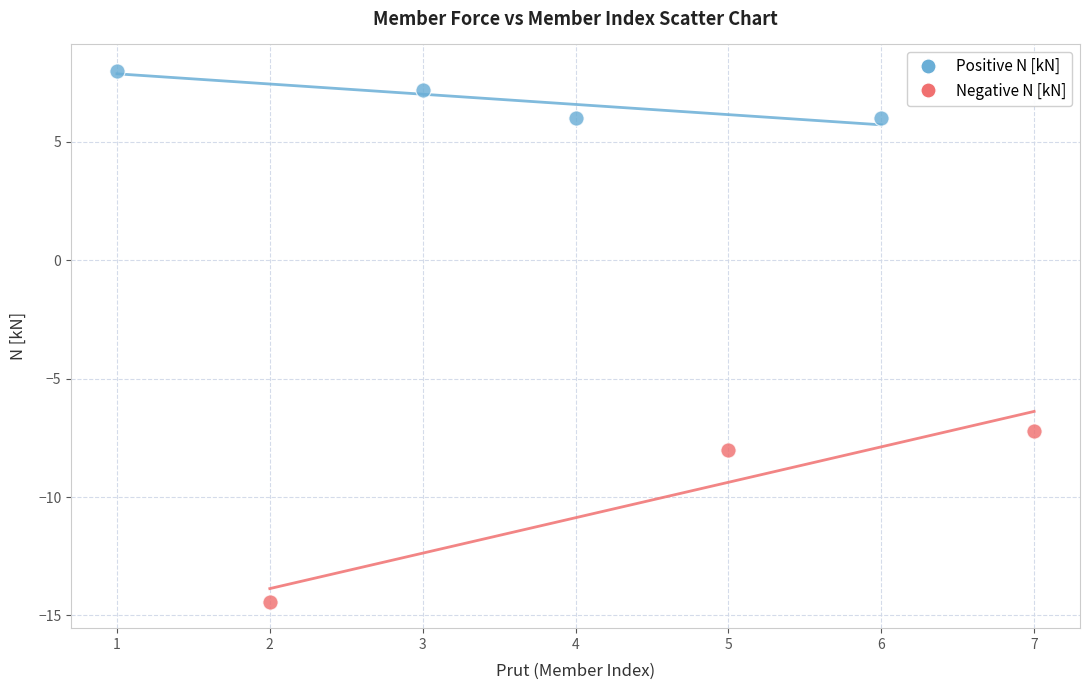

What are all the series names shown in the legend?

Positive N [kN], Negative N [kN]